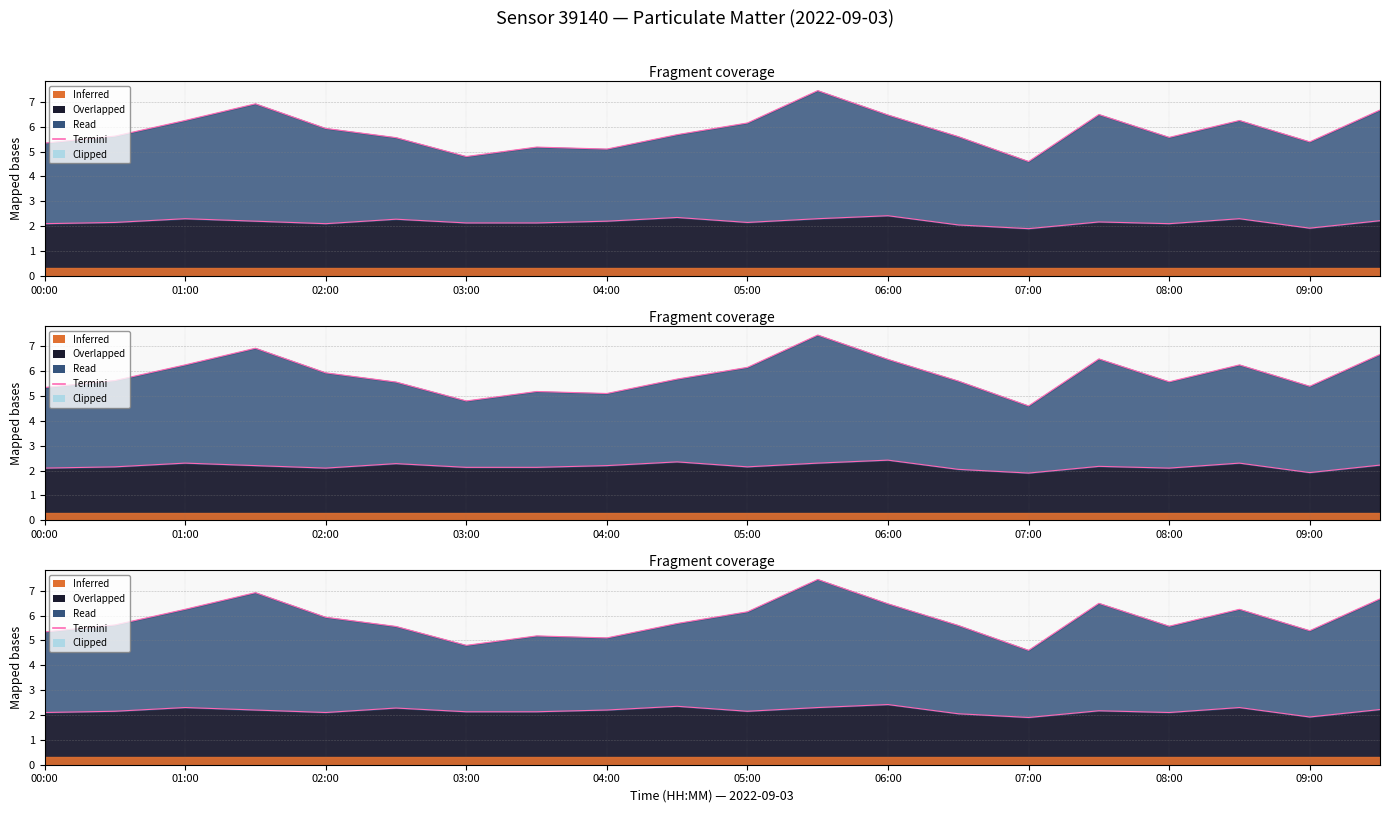

What is the minimum value shown in the chart?

1.9